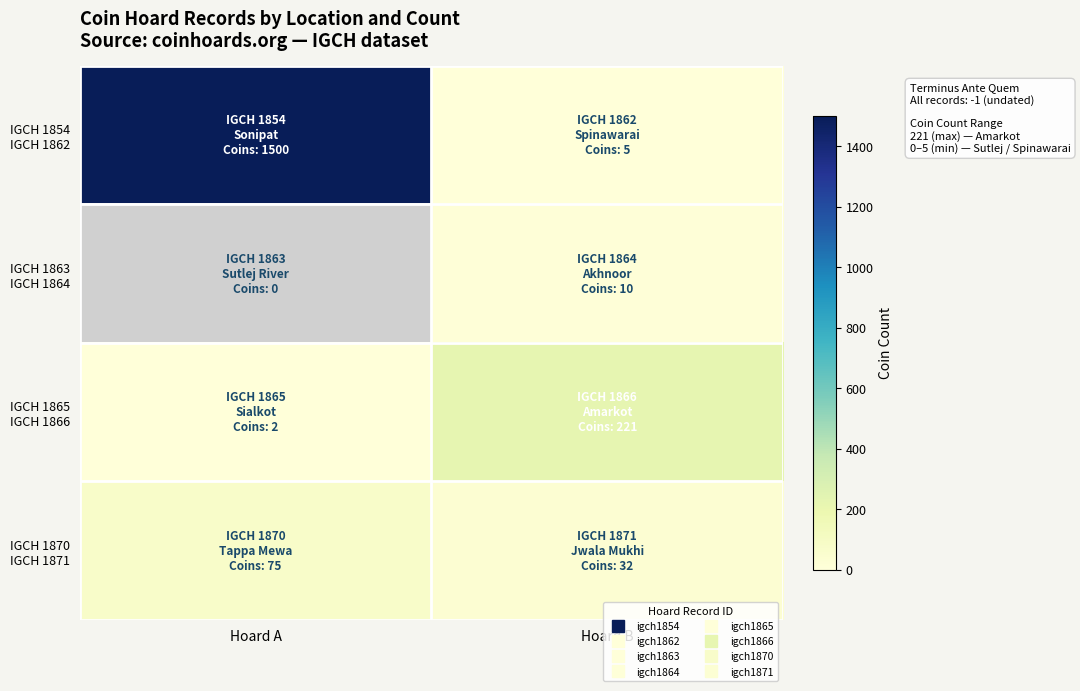

True or false: IGCH 1870 IGCH 1871 has a value of 15.8 at Hoard B.

False